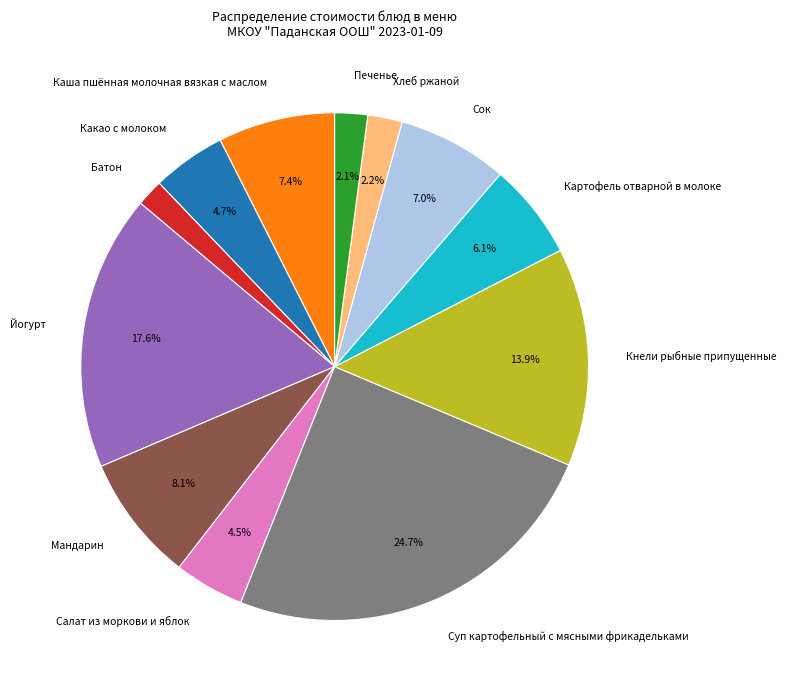

To the nearest percent, what is the combined percentage of Салат из моркови и яблок and Какао с молоком?

9%